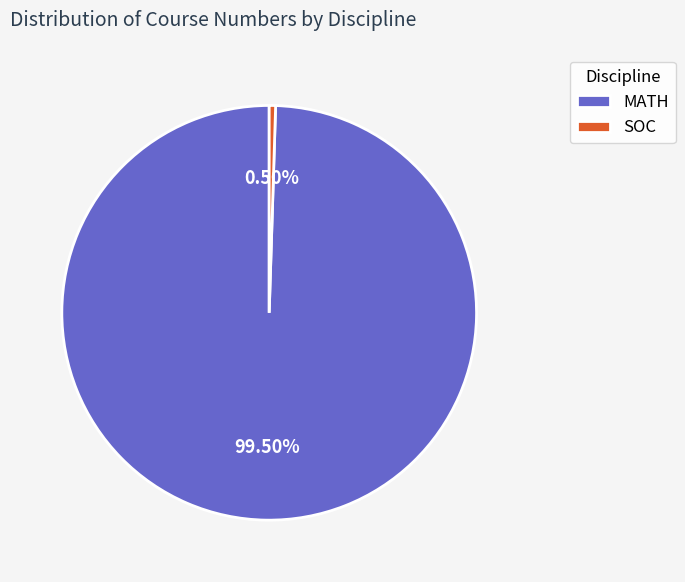

Which category has the biggest portion of the pie?

MATH